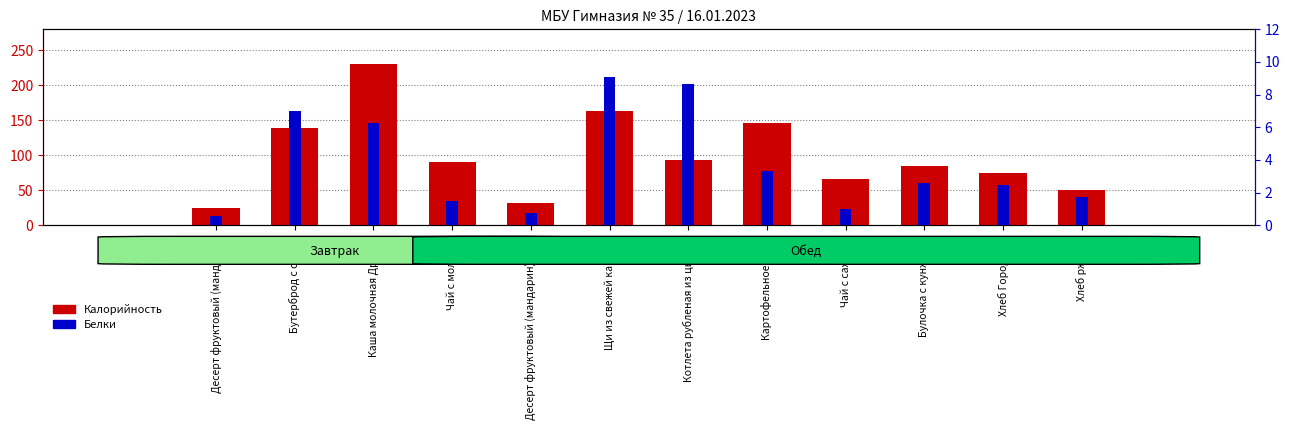

The Калорийность series shows 143.0 at Котлета рубленая из цыплят. True or false?

False